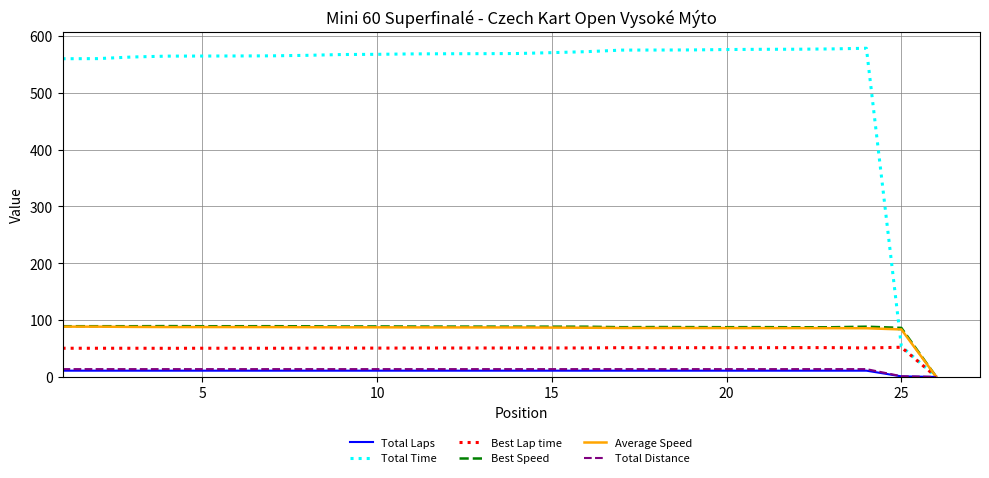

Count the number of categories in the chart.

26